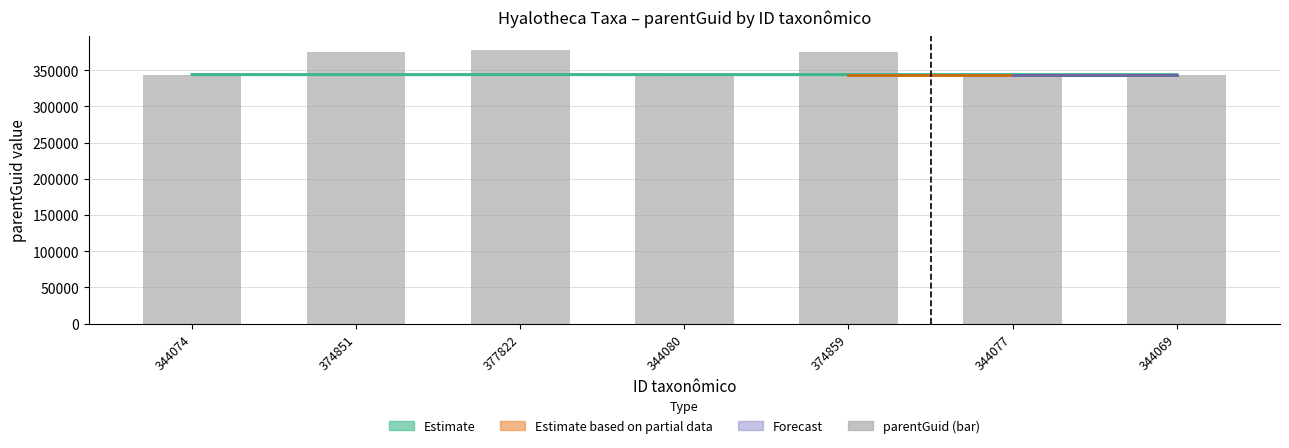

The chart shows a value of 377822 at 377822. True or false?

True